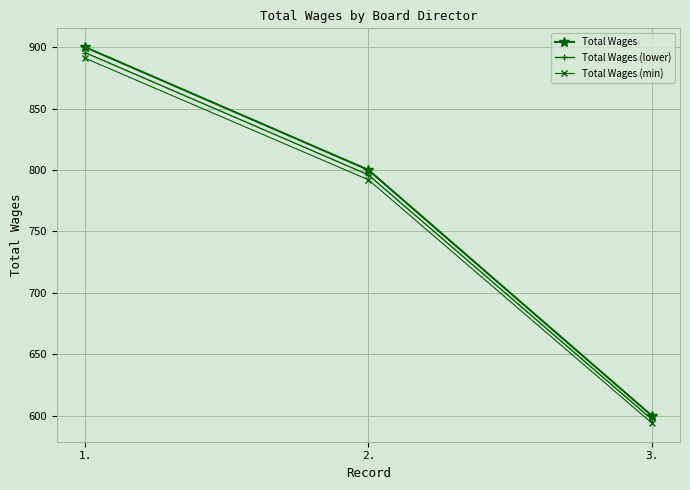

How many data points does each series have?

3